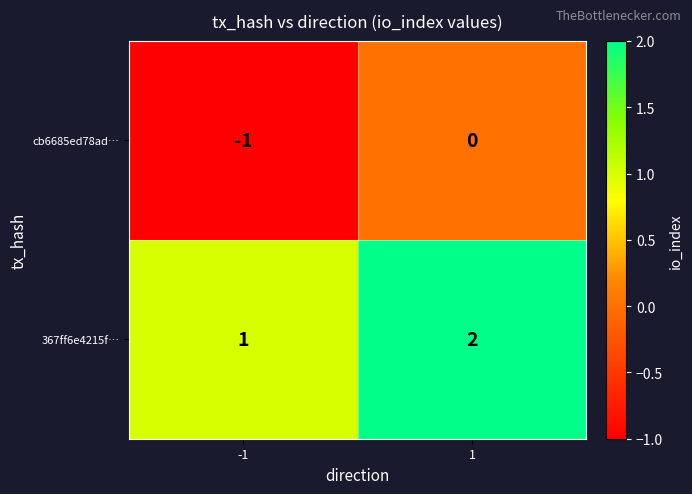

Rank the categories by 367ff6e4215f… value from lowest to highest.

-1, 1